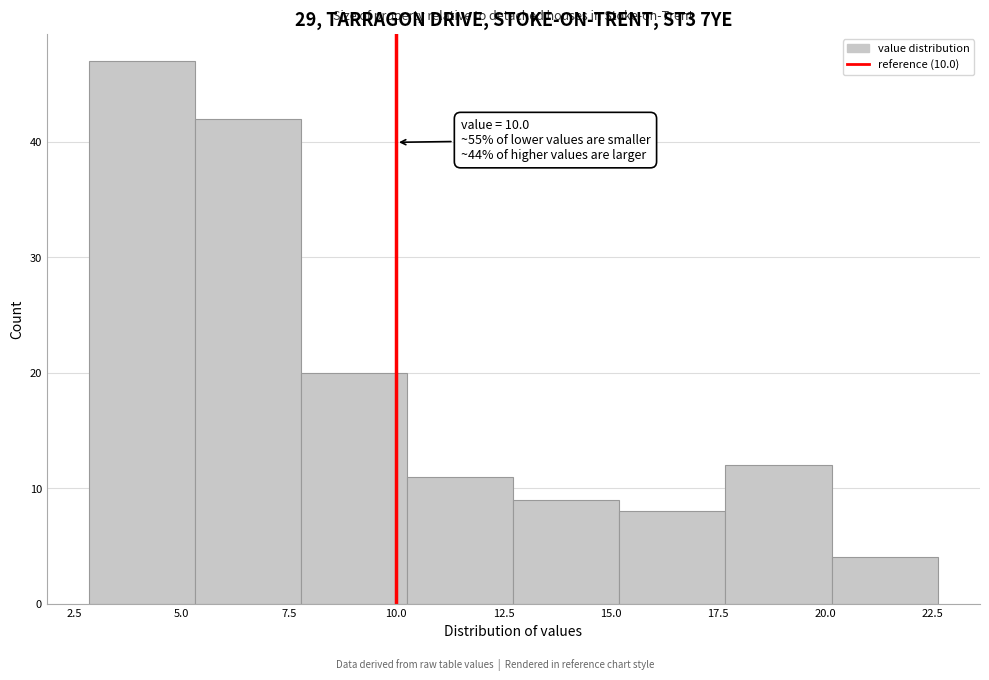

Which range on the x-axis has the tallest bar?

3.0 to 5.5